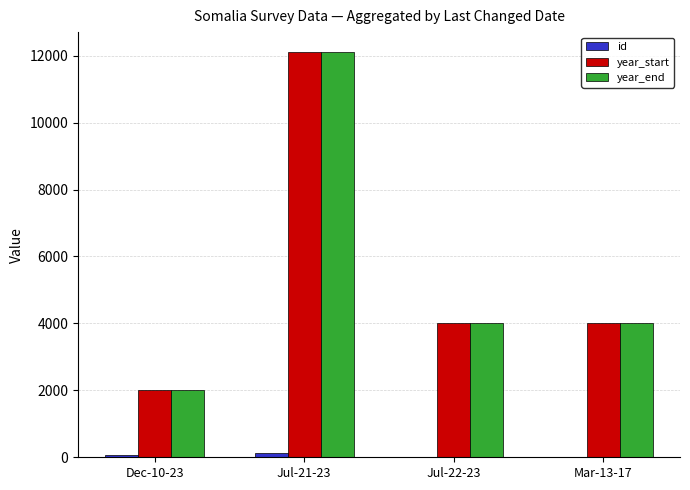

Is it true that year_start equals 948 at Dec-10-23?

False